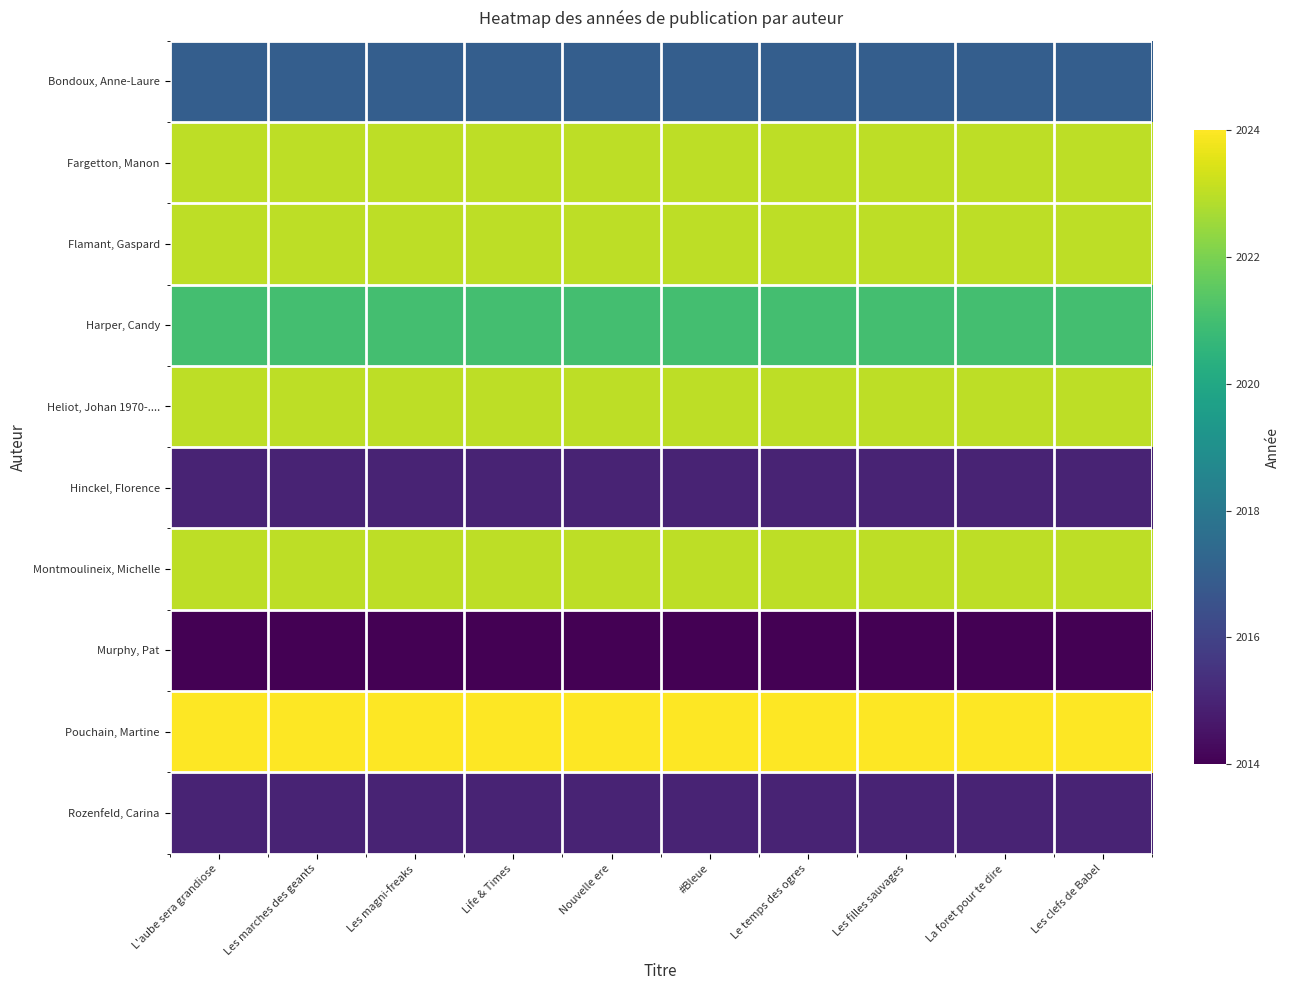

Which has a higher value, Les clefs de Babel or La foret pour te dire?

Les clefs de Babel